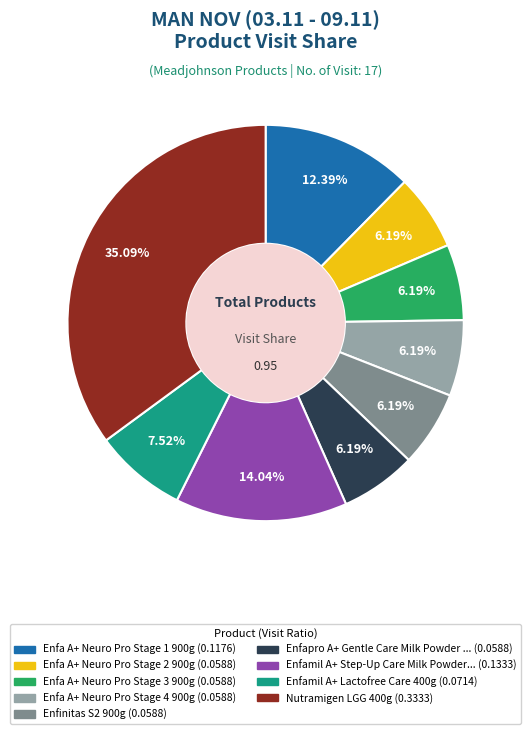

Does any single category account for the majority?

No